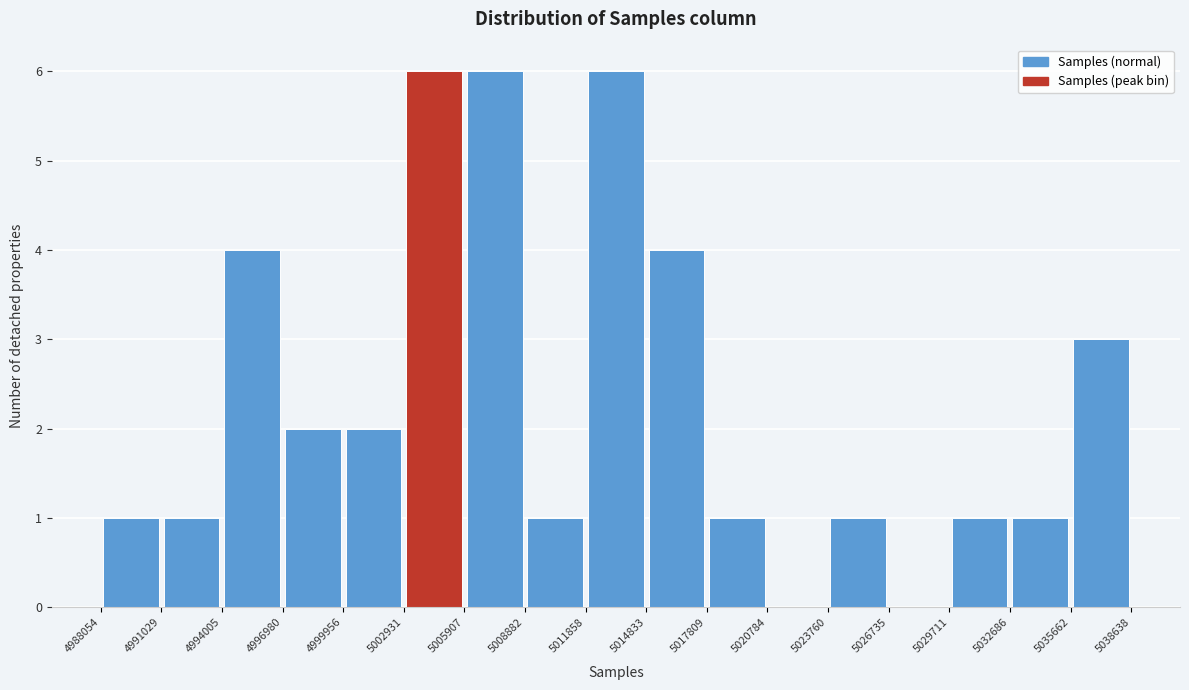

How tall is the bar that spans 5008882 to 5011858 on the x-axis? The values are not printed on the chart, so give them approximately, as read against the axis.

1